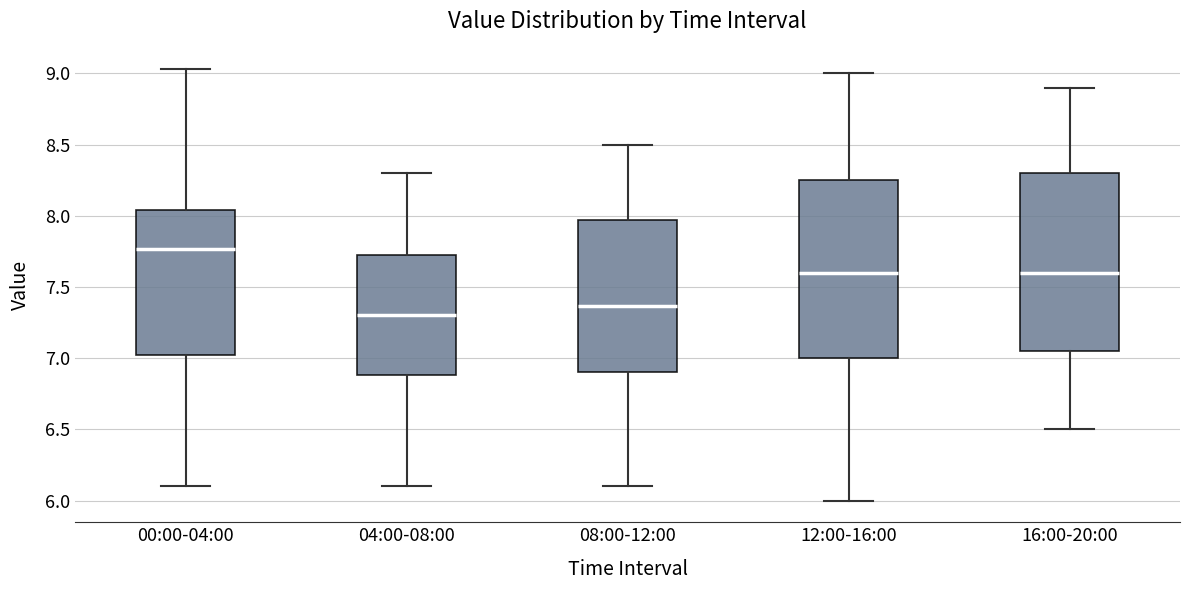

Reading left to right, read every box against the y-axis: the position of its median line, the range the box covers, and the ends of its whiskers. The values are not printed on the chart, so give them approximately, as read against the axis.

00:00-04:00: median 7.75, box 7.00 to 8.05, whiskers 6.10 to 9.05
04:00-08:00: median 7.30, box 6.90 to 7.75, whiskers 6.10 to 8.30
08:00-12:00: median 7.35, box 6.90 to 7.95, whiskers 6.10 to 8.50
12:00-16:00: median 7.60, box 7.00 to 8.25, whiskers 6.00 to 9.00
16:00-20:00: median 7.60, box 7.05 to 8.30, whiskers 6.50 to 8.90